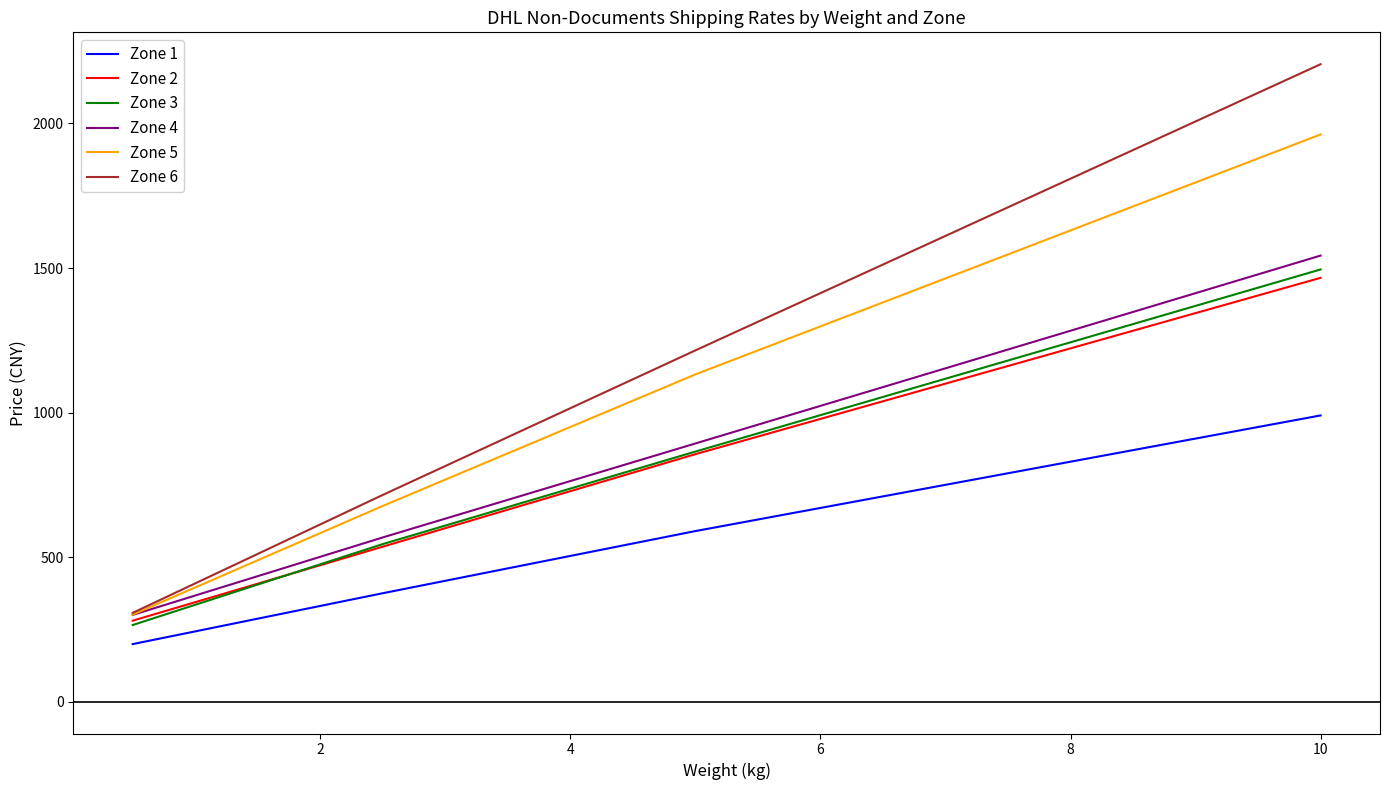

Which series has the largest range (max minus min)?

Zone 6